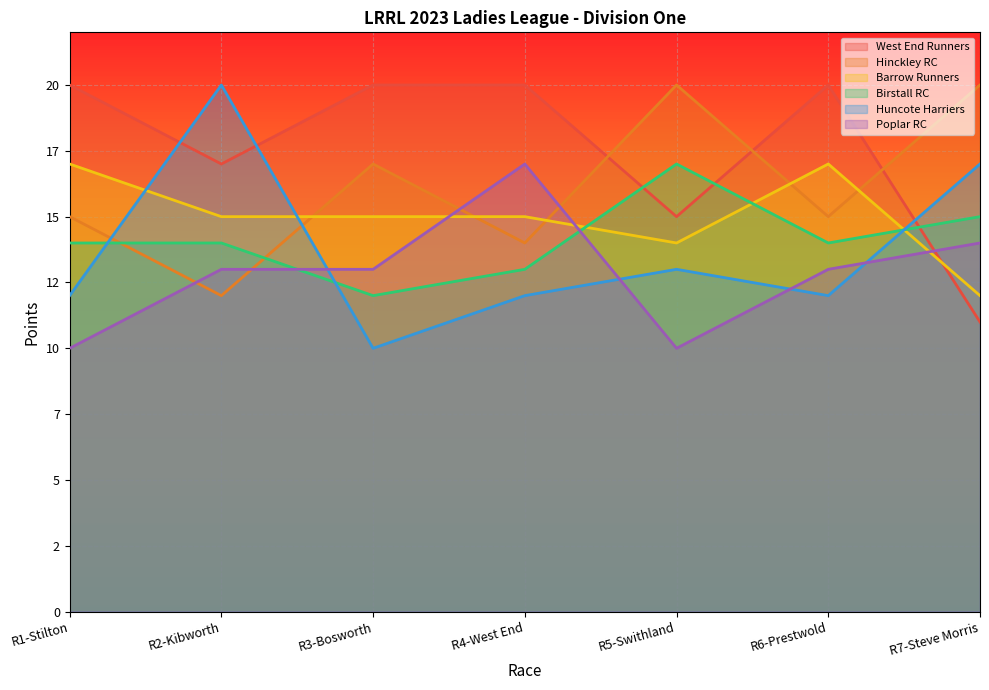

True or false: Poplar RC has a value of 25 at R7-Steve Morris.

False